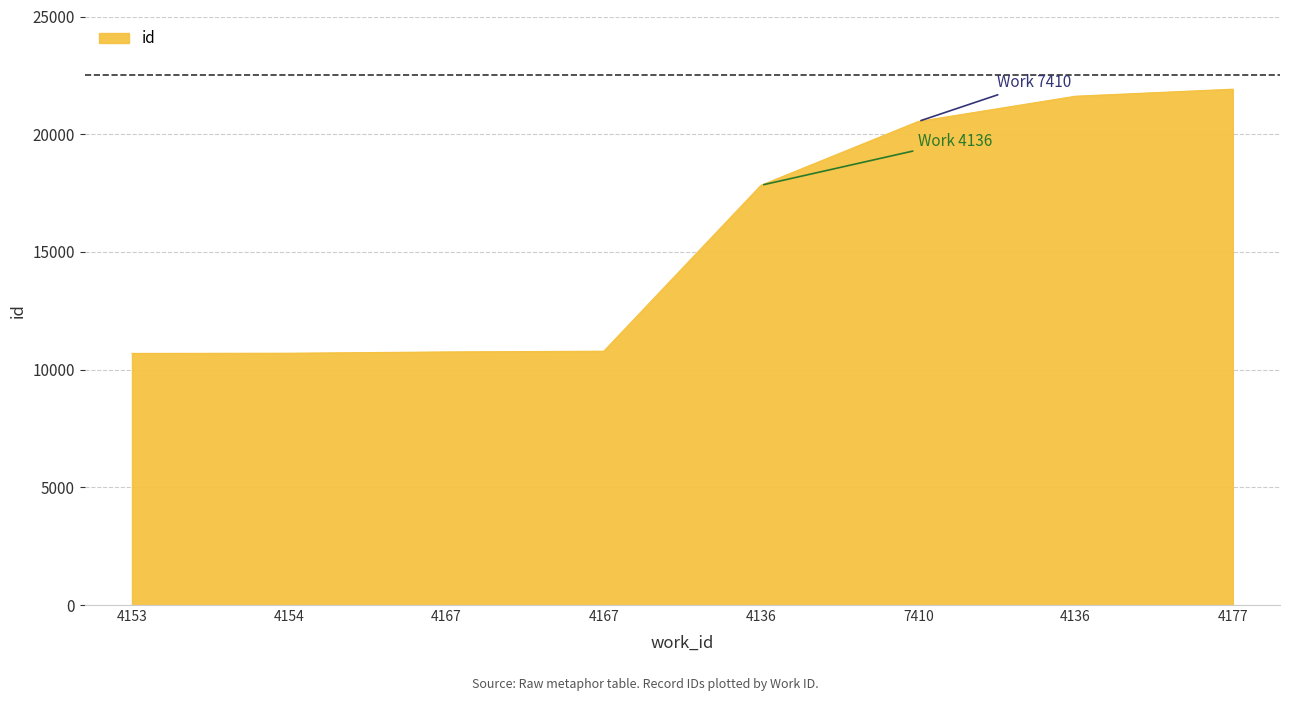

True or false: the data has more than 0 interior local peaks.

False